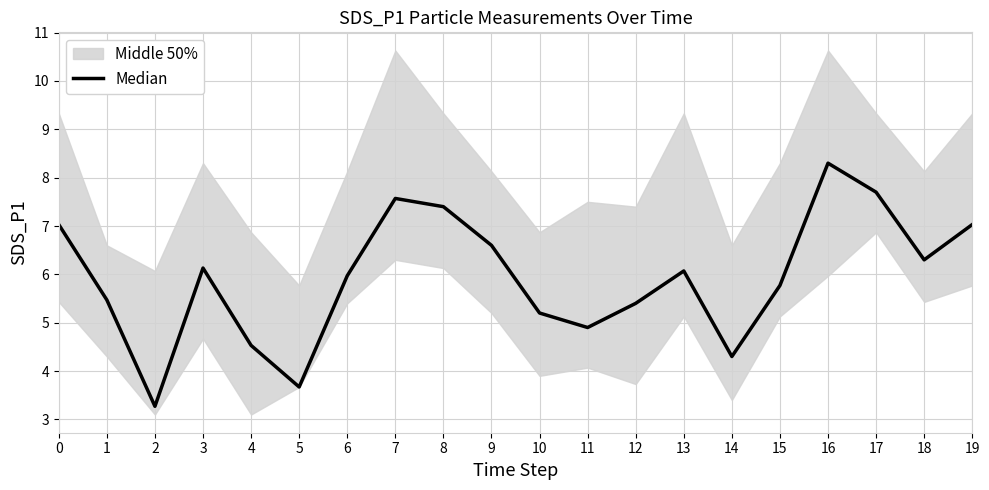

What is the sum of the values at 6 and 19?

13.0